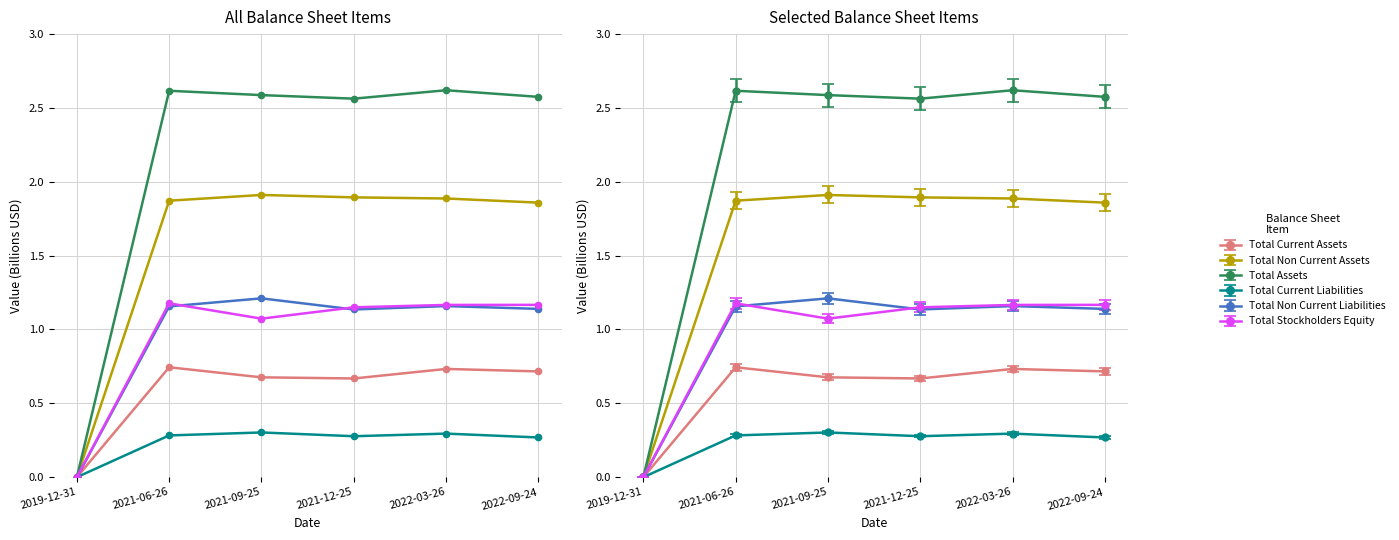

Does the chart have visible grid lines?

Yes